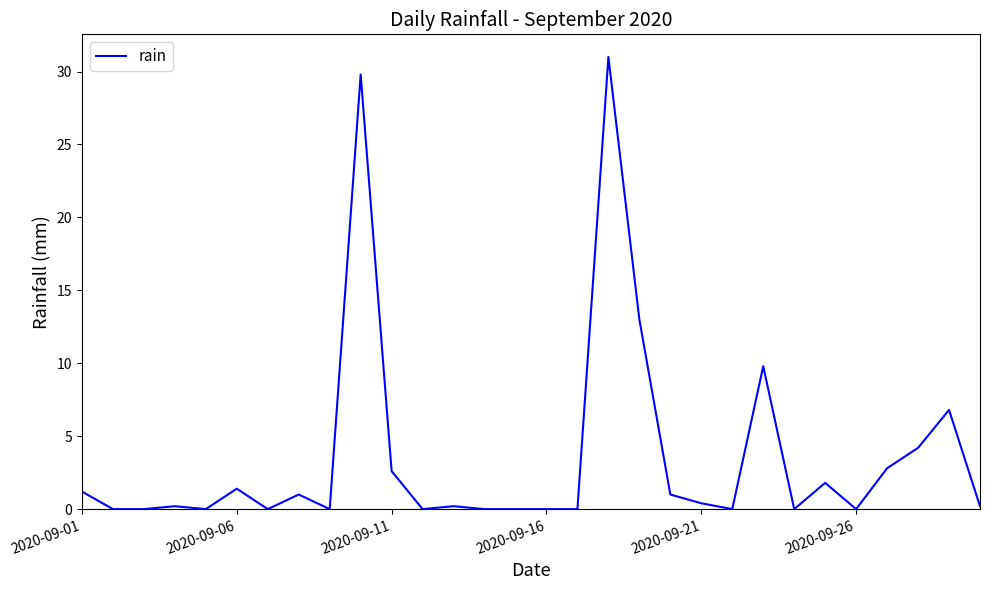

What is the greatest value displayed?

31.0